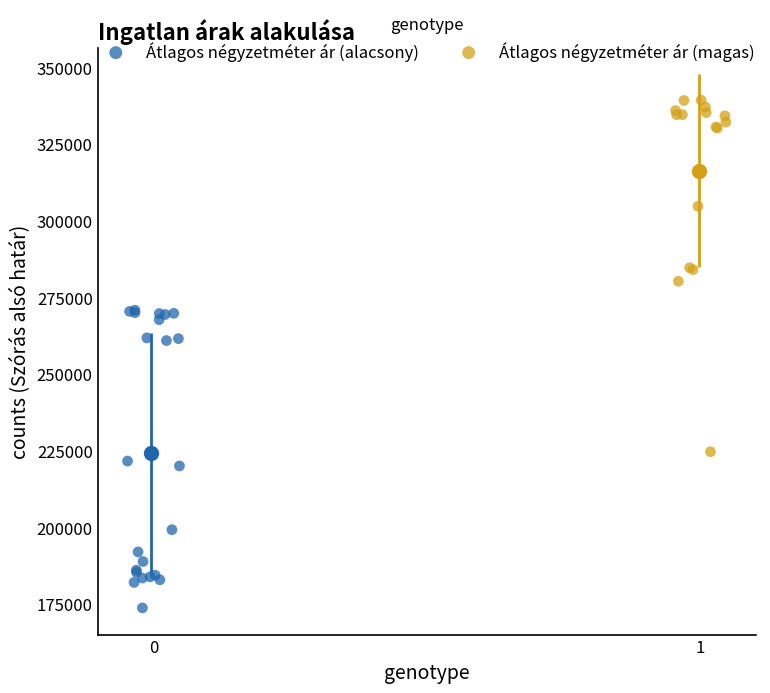

Which series has the widest spread of Y values?

Átlagos négyzetméter ár (magas)